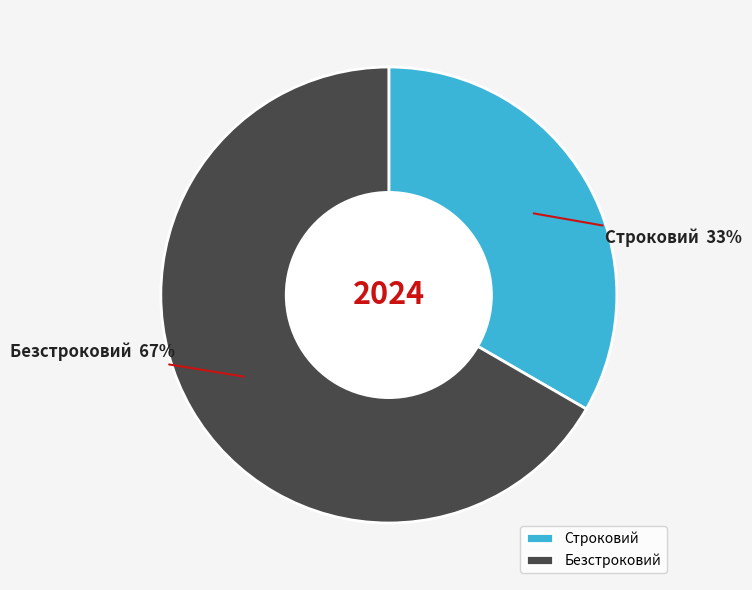

To the nearest percent, what is the average slice percentage?

50%